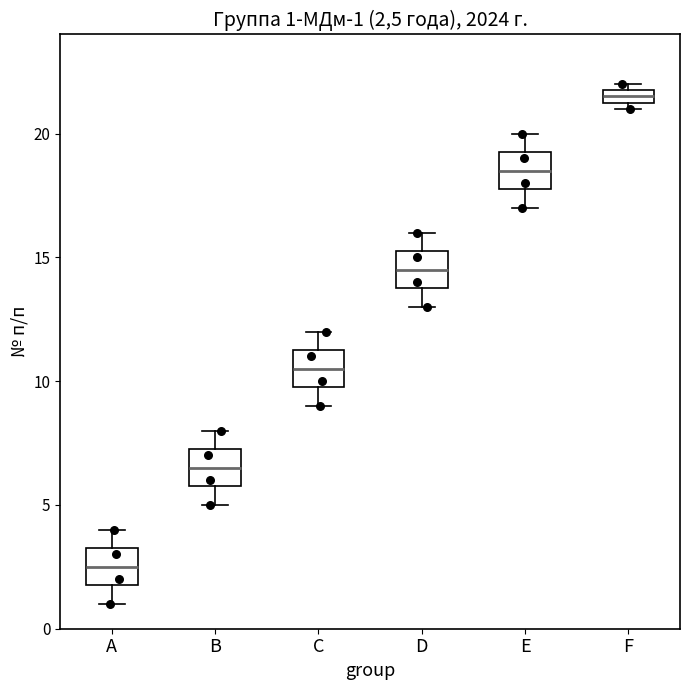

Which box has the lowest median line?

A